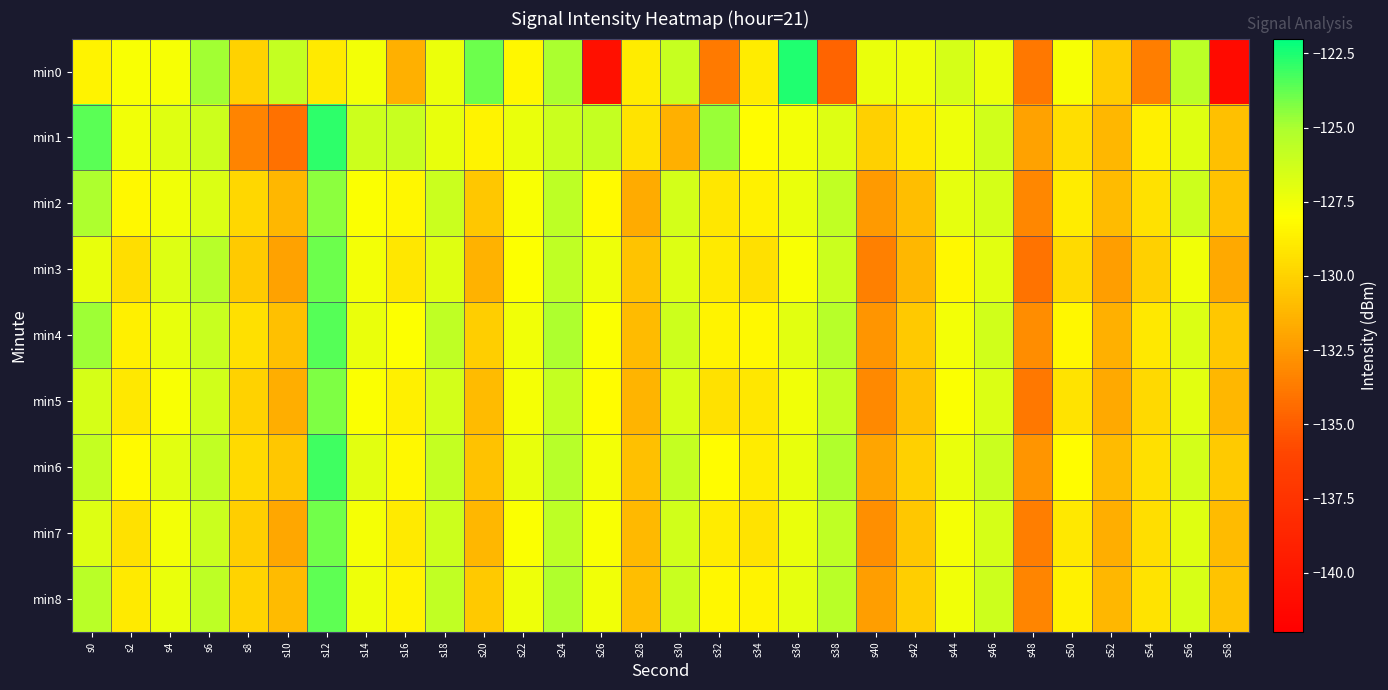

What value does the min5 series have at s58?

-131.2